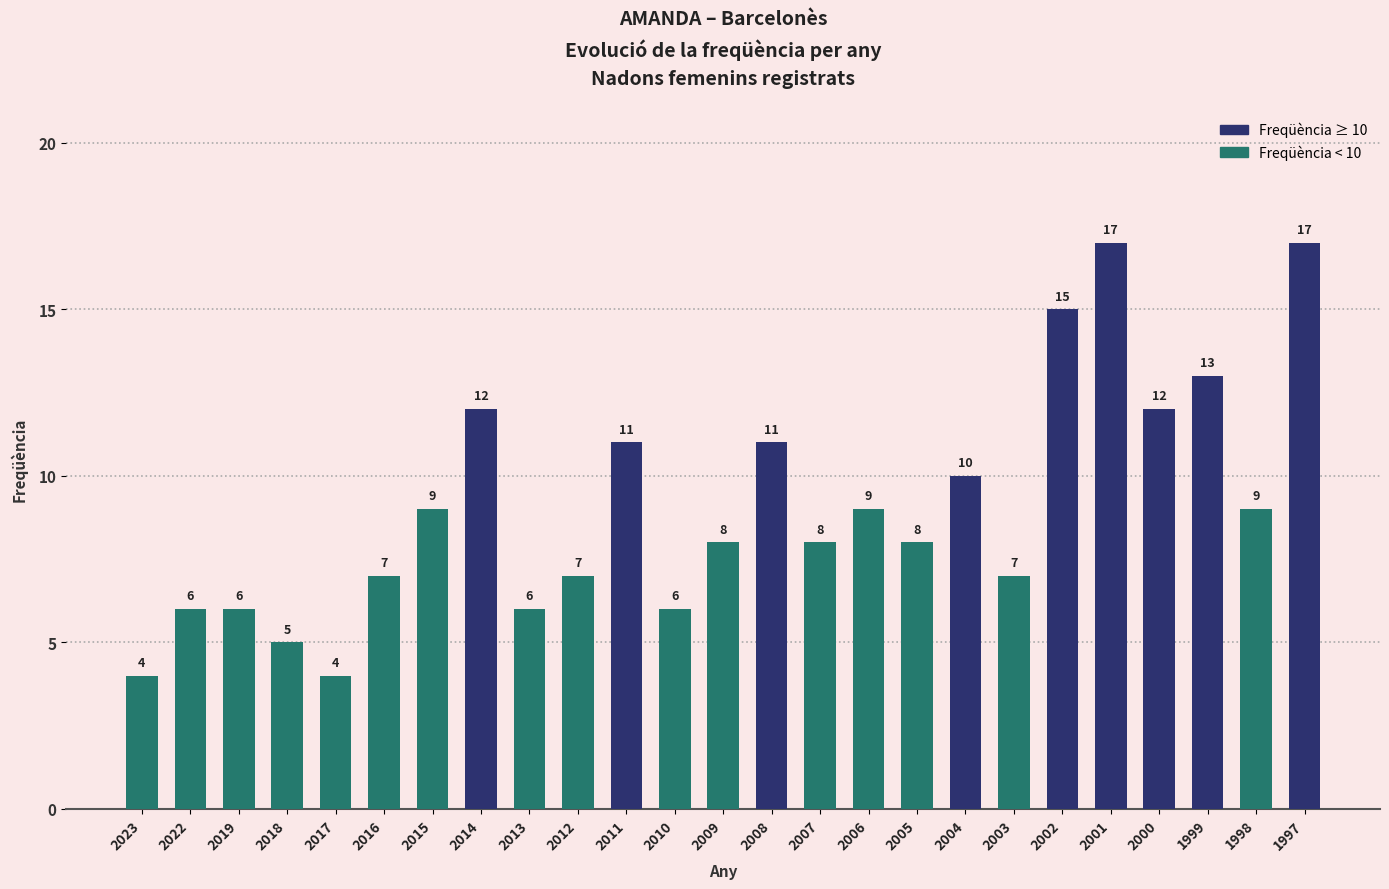

What is the sum of the values at 2007 and 2022?

14